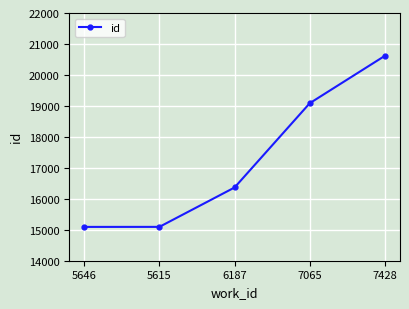

True or false: the data has more than 0 interior local peaks.

False